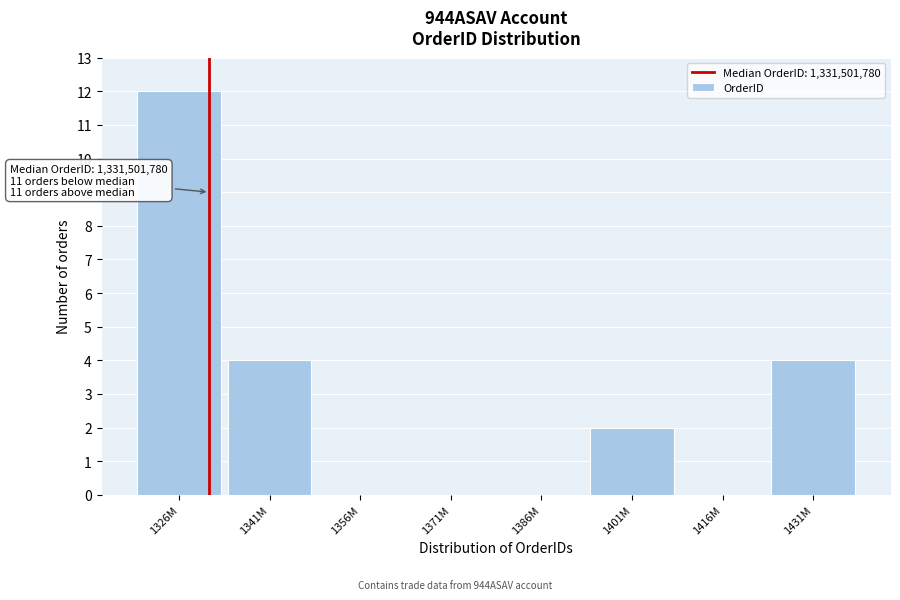

Reading left to right, transcribe all the data shown in this chart.

1326M=12	1341M=4	1356M=0	1371M=0	1386M=0	1401M=2	1416M=0	1431M=4